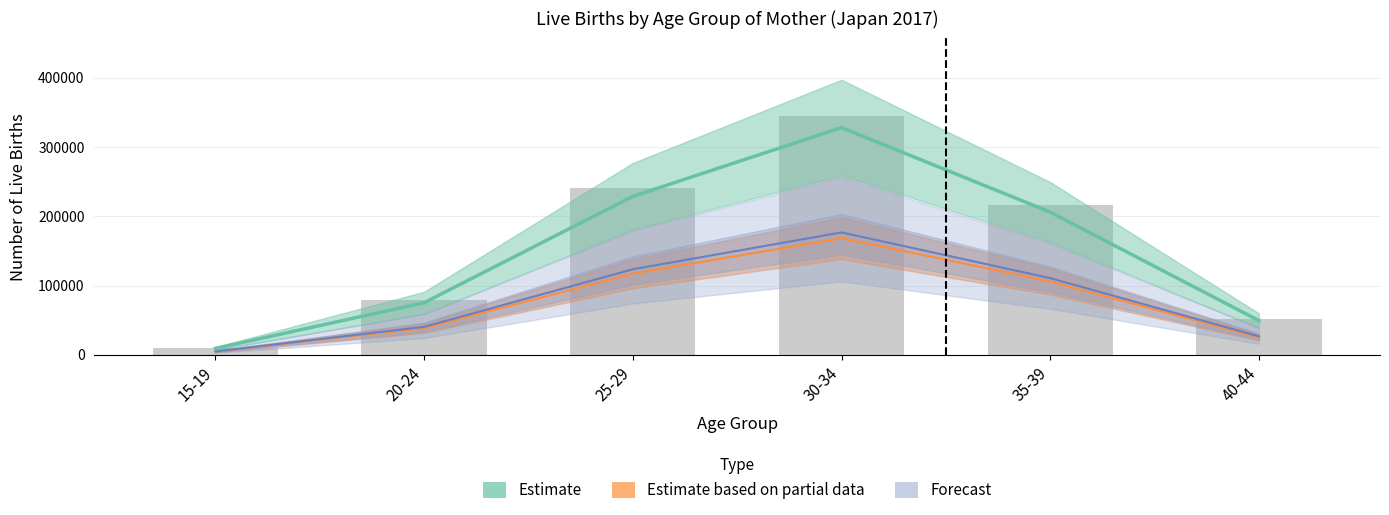

Is it true that Estimate based on partial data equals 56468.8 at 25-29?

False